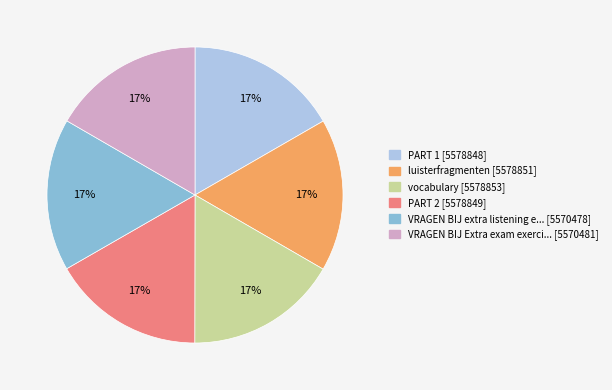

To the nearest percent, what is the average slice percentage?

17%